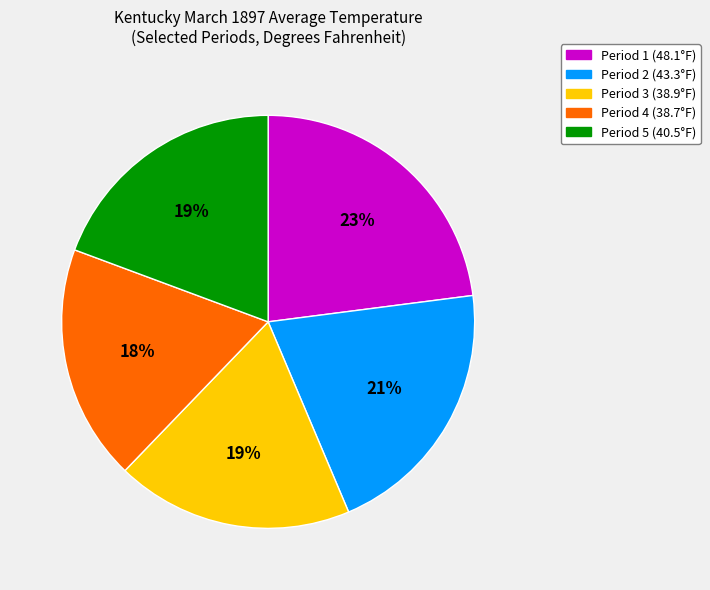

Is there any slice that represents more than half of the pie?

No